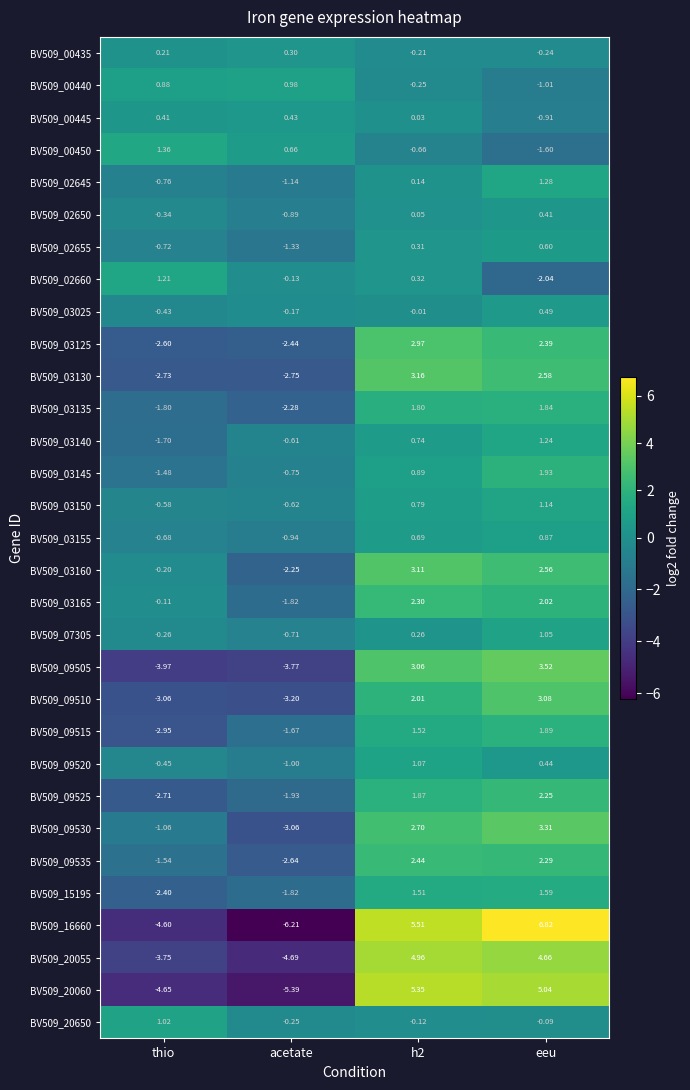

What is the minimum value shown in the chart?

-6.2